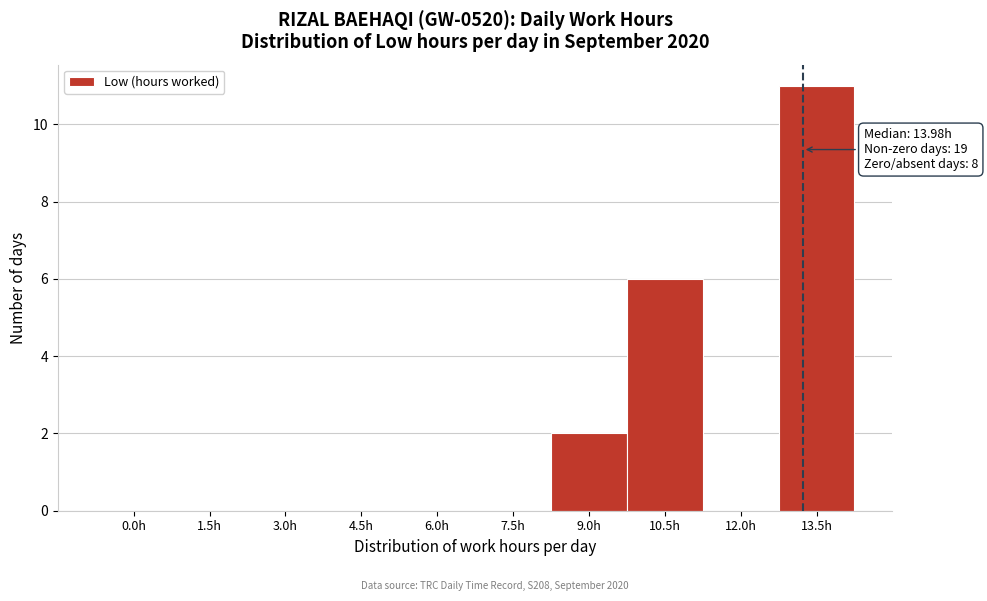

Reading left to right, what are all the values shown in this chart?

0.0h=0	1.5h=0	3.0h=0	4.5h=0	6.0h=0	7.5h=0	9.0h=2	10.5h=6	12.0h=0	13.5h=11